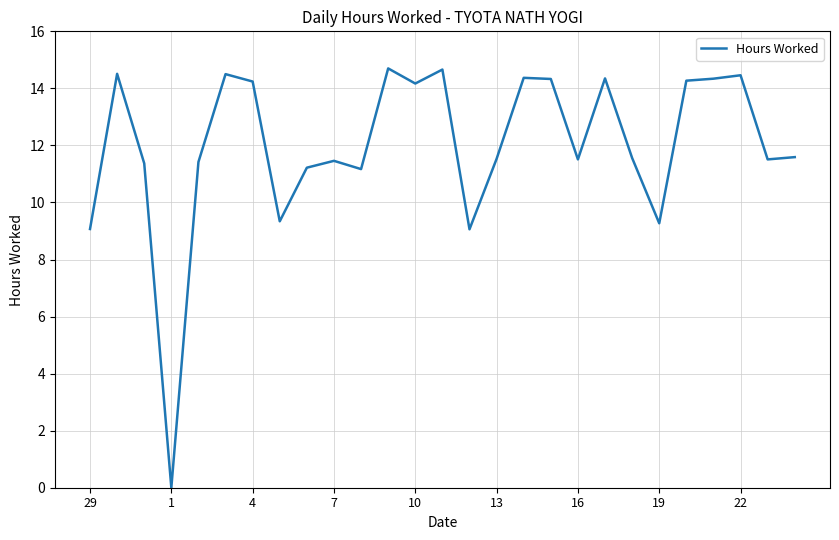

What is the maximum value shown in the chart?

14.7